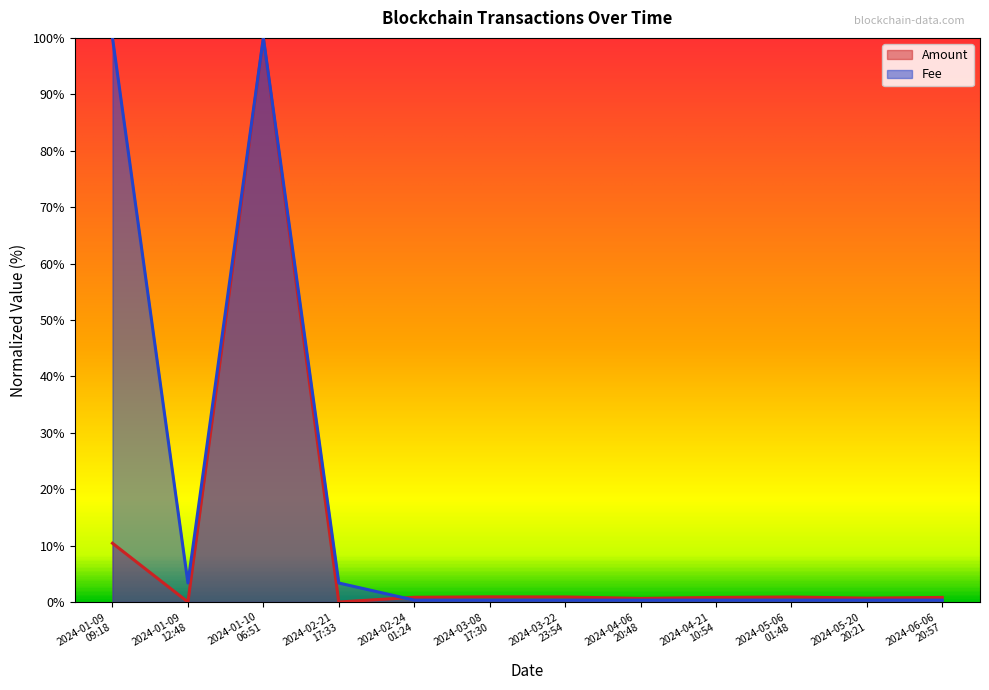

What is the value of the Fee point at the 9th from the left?

0.3